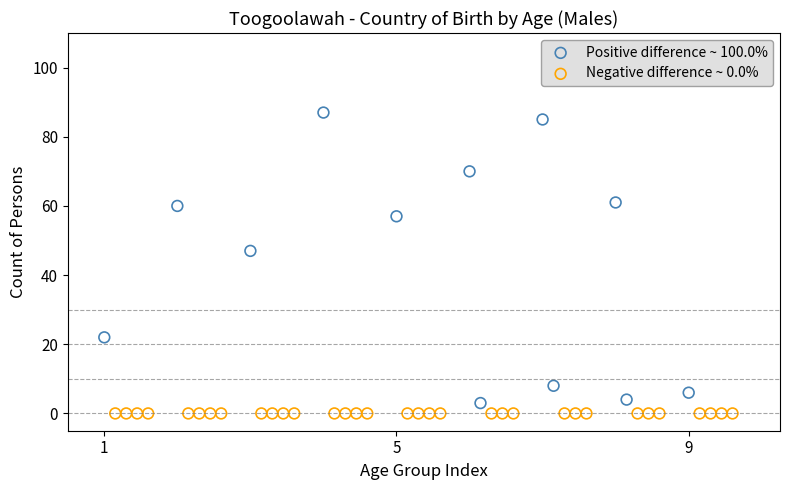

Which series contains the highest Y value?

Positive difference ~ 100.0%